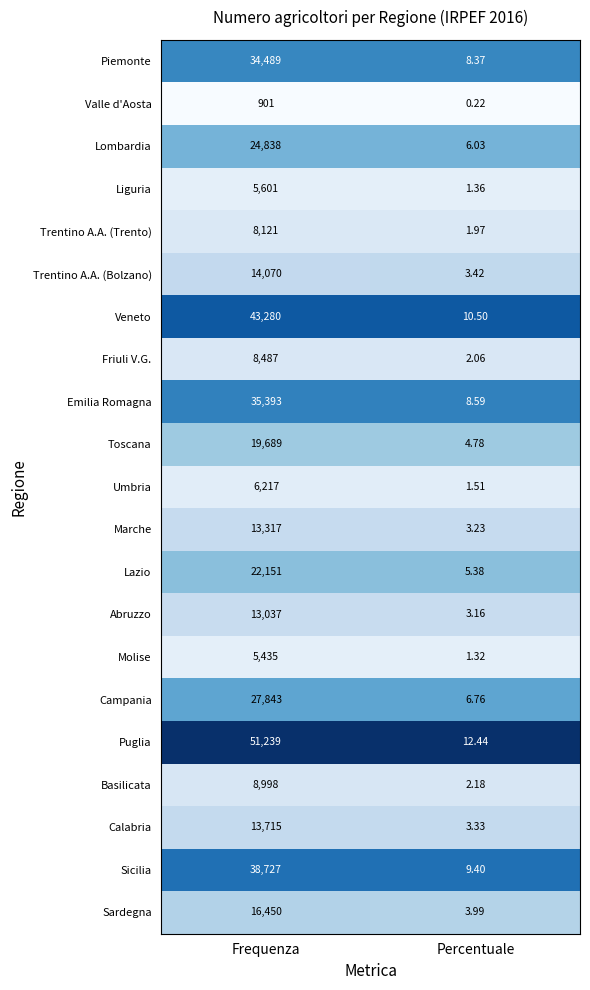

At how many categories does at least one series exceed 0?

2